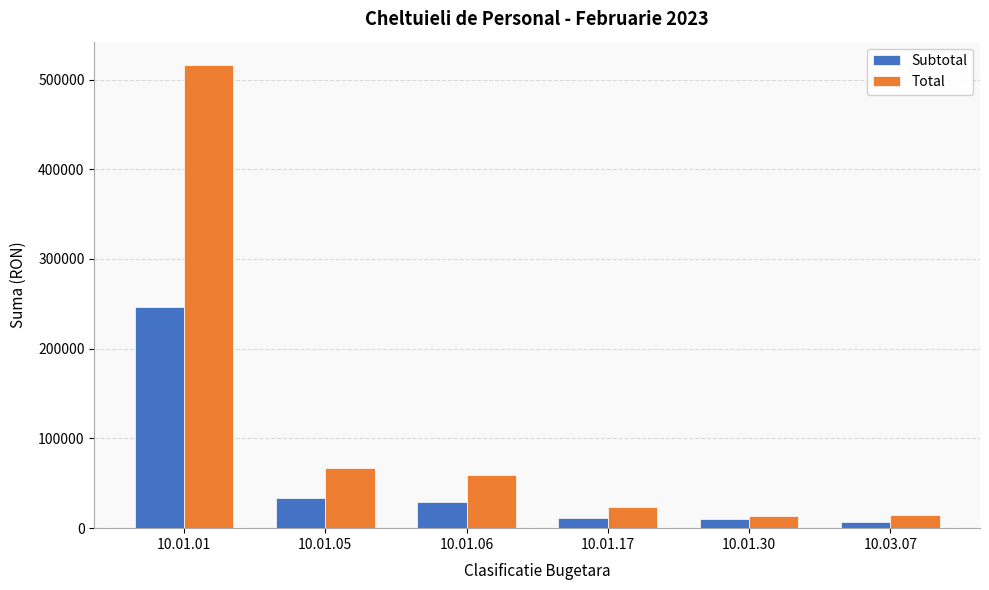

What is the difference between the maximum and second lowest values in the Subtotal series?

237057